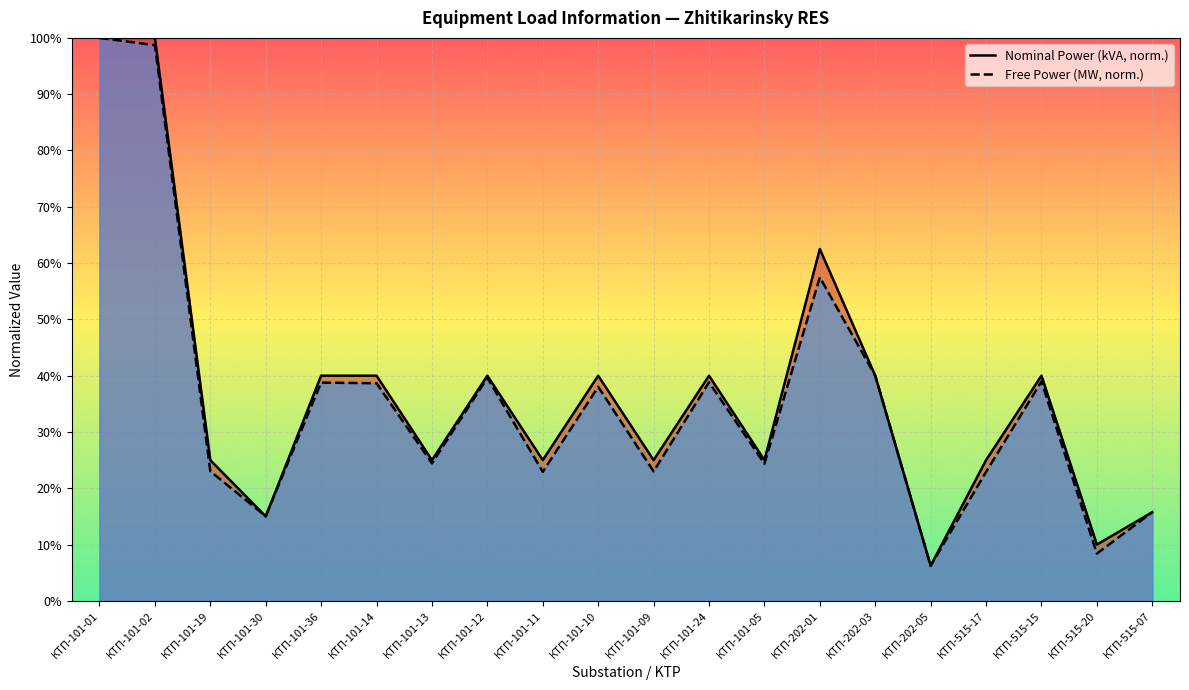

How many intersections are there between Nominal Power (kVA, norm.) and Free Power (MW, norm.)?

5